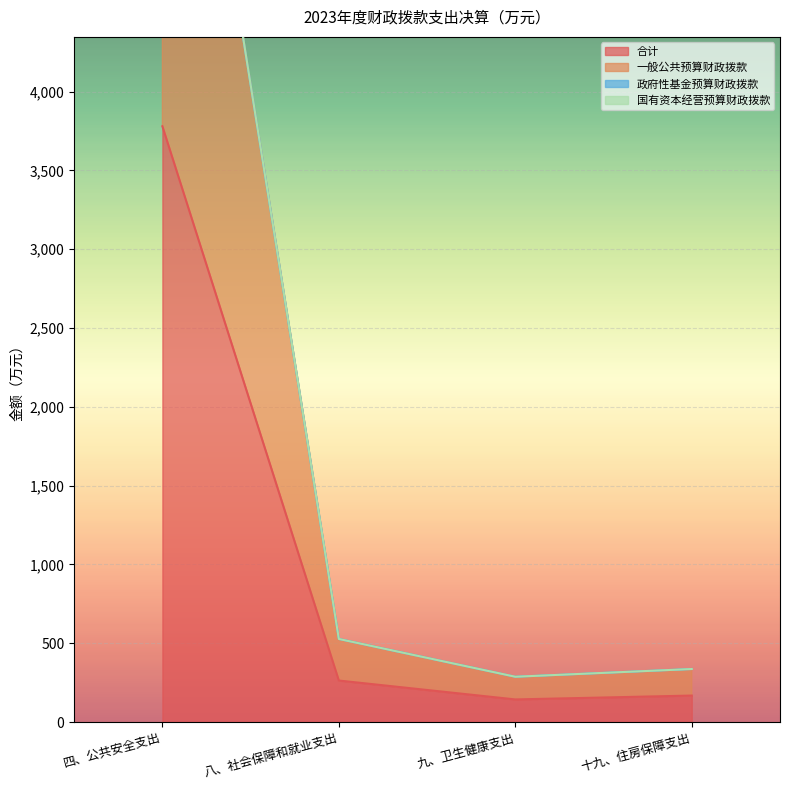

True or false: 合计 has more than 1 points higher than both neighbors.

False